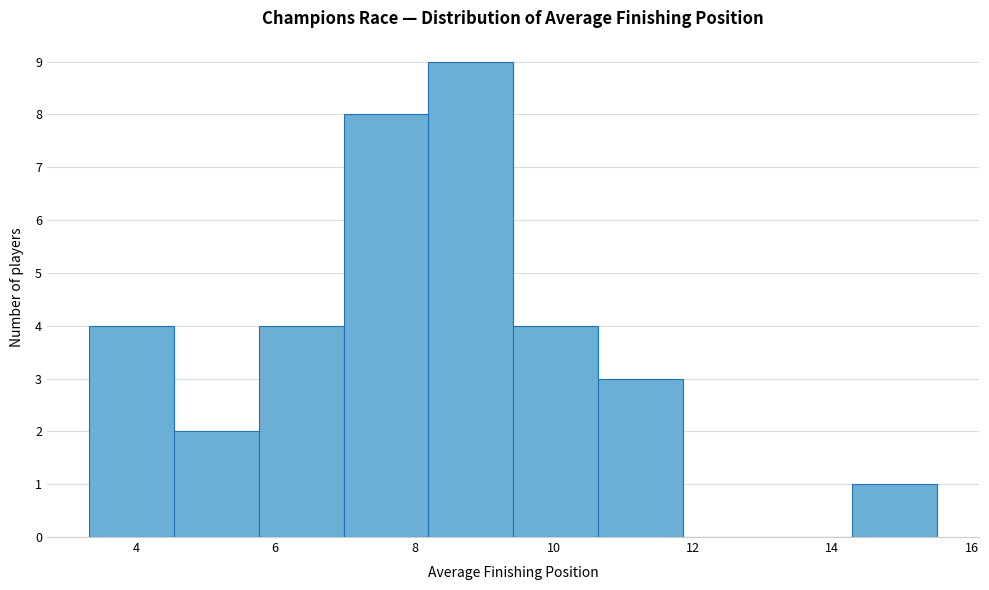

Reading left to right, list every bar in this chart as the range it spans on the x-axis followed by its height. Neither the bar edges nor the heights are printed on the chart, so give them approximately, as read against the axes.

3.4 to 4.6: 4
4.6 to 5.8: 2
5.8 to 7.0: 4
7.0 to 8.2: 8
8.2 to 9.4: 9
9.4 to 10.6: 4
10.6 to 11.8: 3
11.8 to 13.0: 0
13.0 to 14.2: 0
14.2 to 15.6: 1